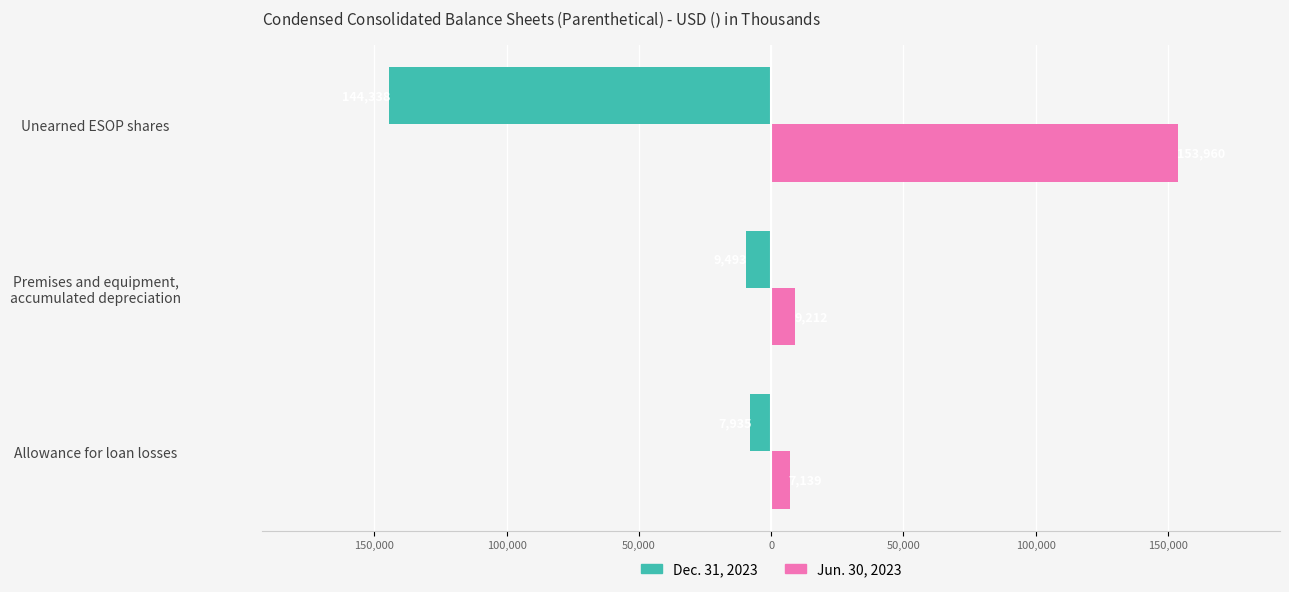

What are all the series names shown in the legend?

Dec. 31, 2023, Jun. 30, 2023